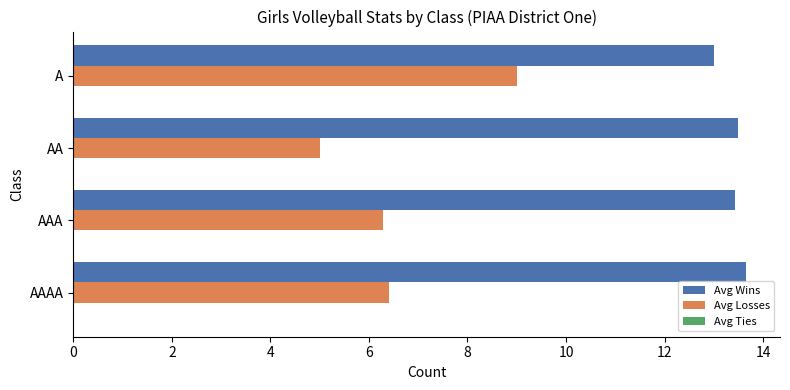

What is the average value of the Avg Wins series?

13.4